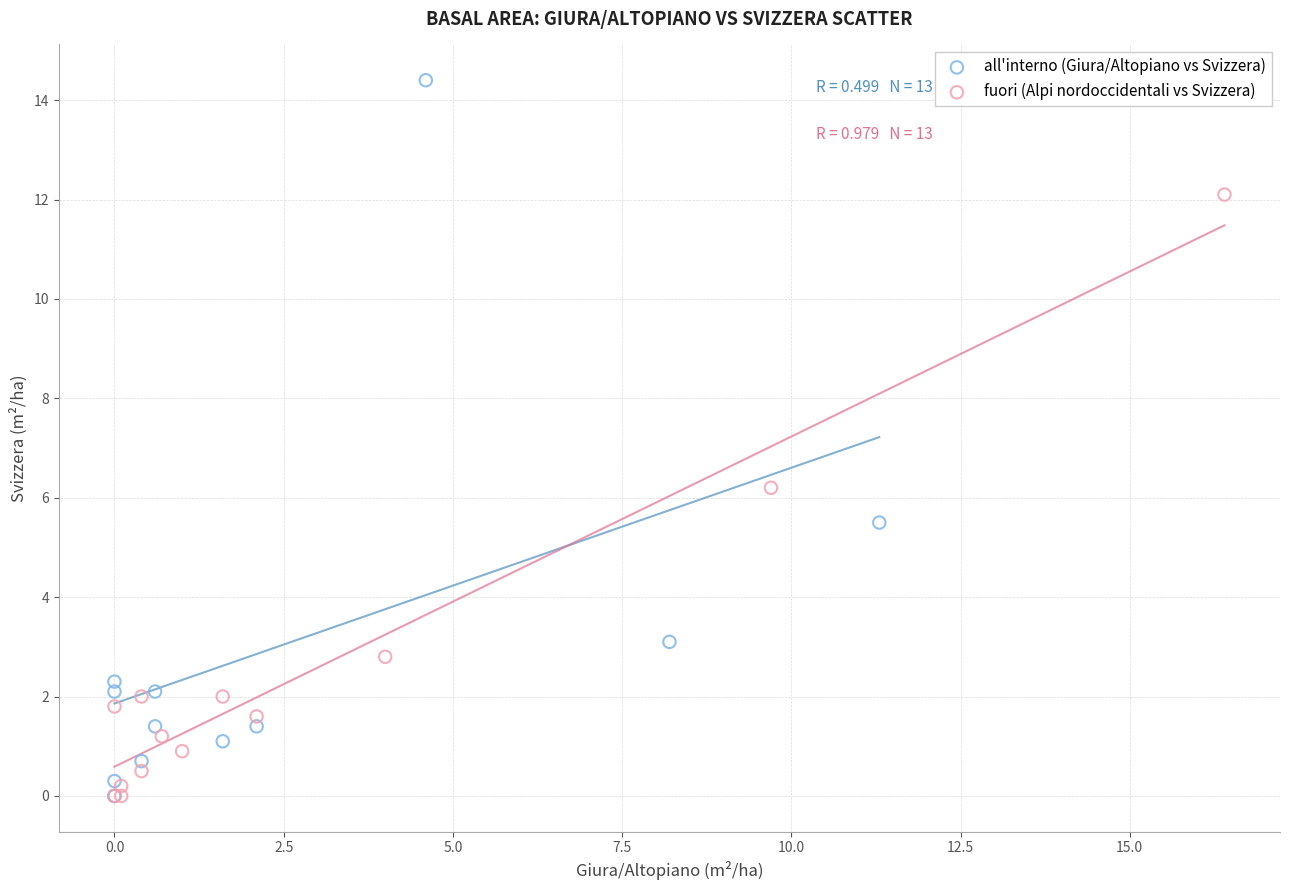

Which series has the largest Y range (max minus min)?

all'interno (Giura/Altopiano vs Svizzera)